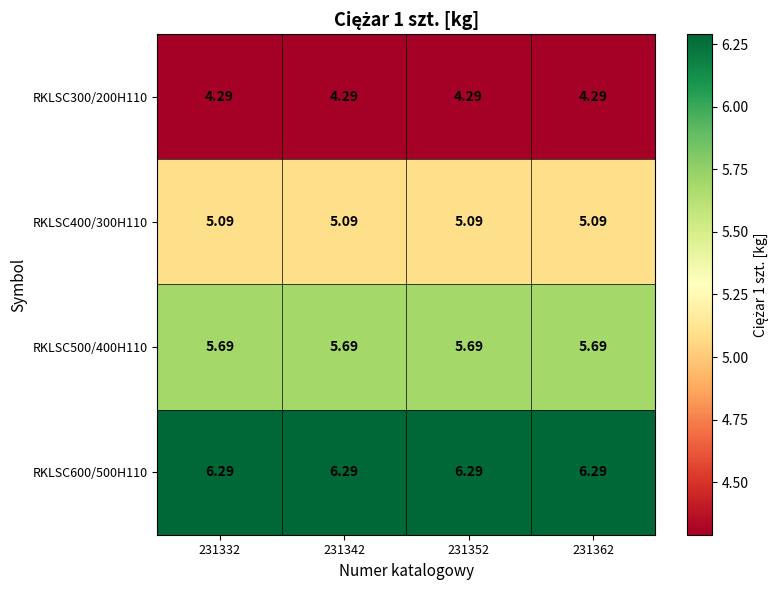

Is the value of RKLSC600/500H110 at 231362 greater than the value of RKLSC300/200H110 at 231352?

Yes